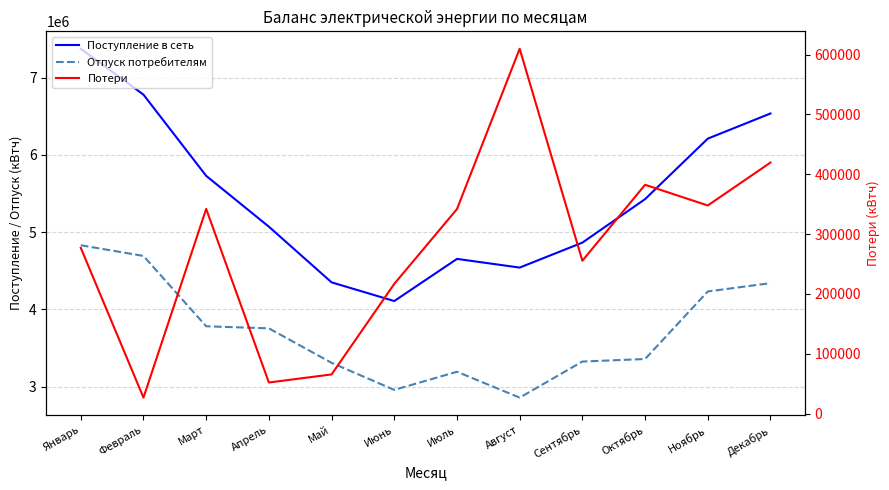

What is the minimum value for Поступление в сеть?

4107943